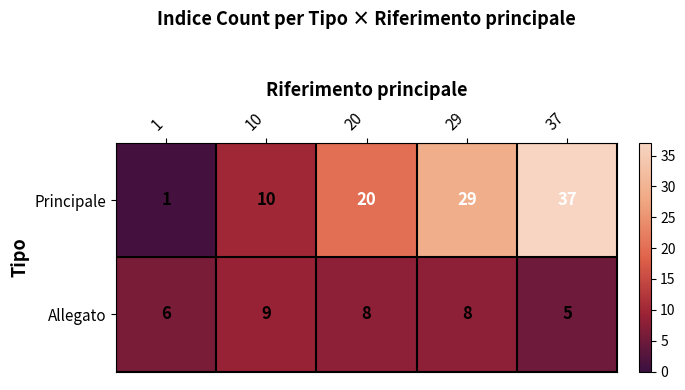

What is the approximate value of Allegato at 29?

8